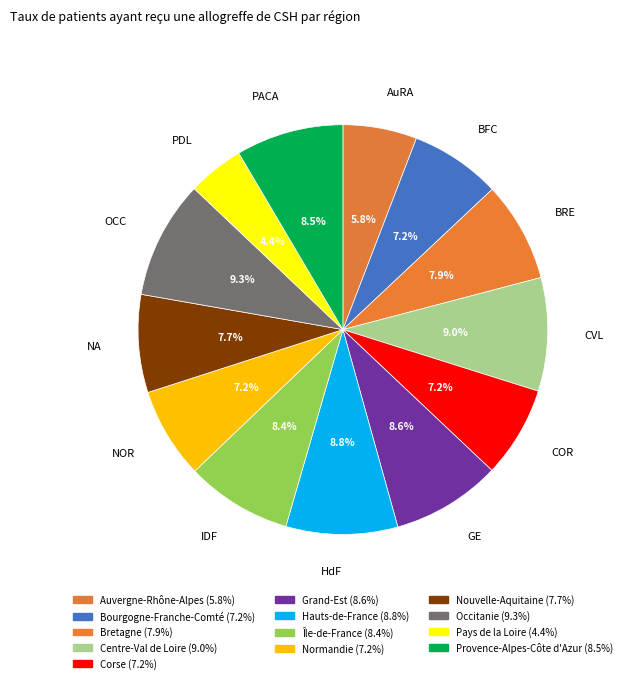

Combined, what portion of the pie is Centre-Val de Loire and Bourgogne-Franche-Comté?

16.1%